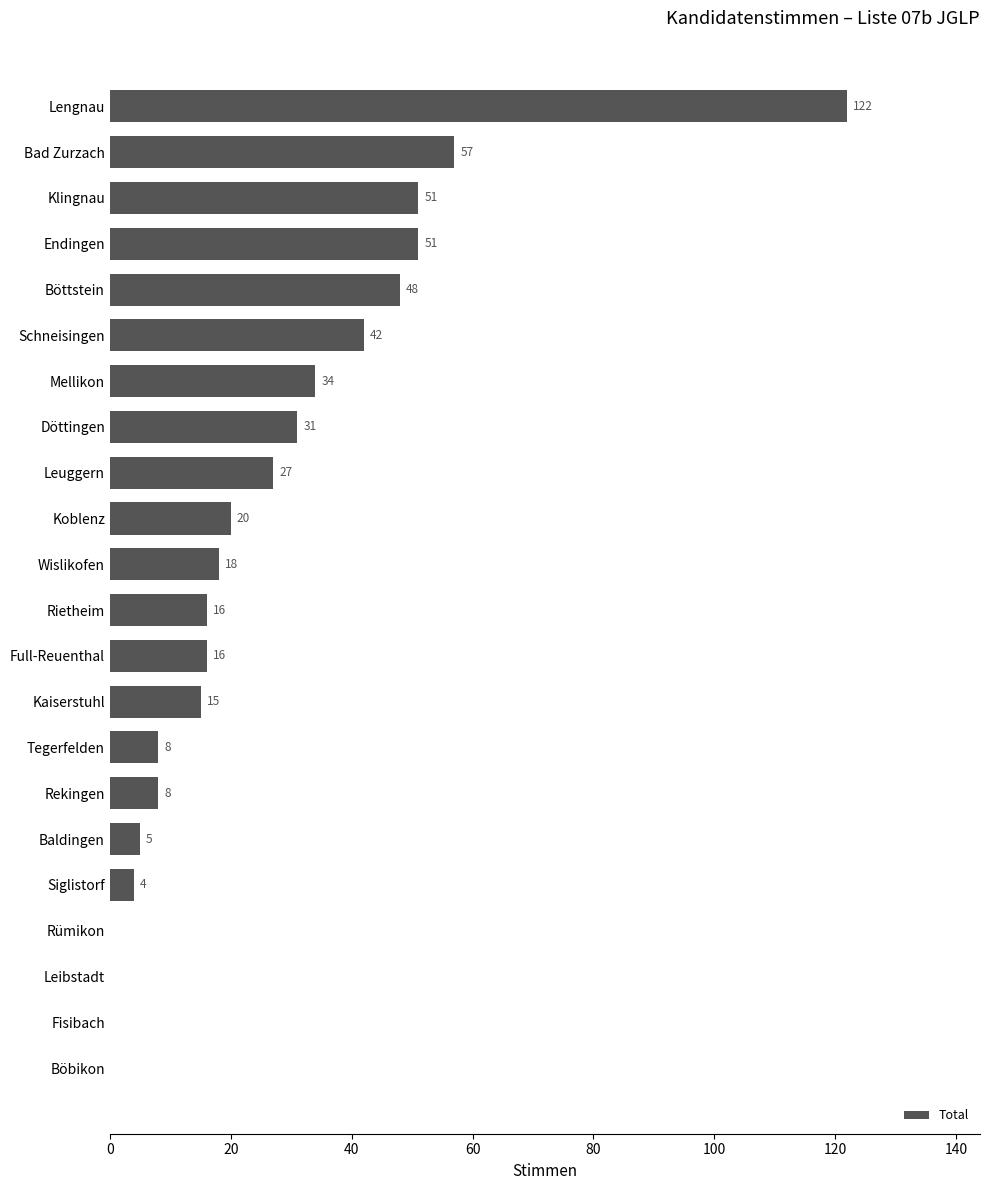

At which label is the value closest to 61?

Bad Zurzach